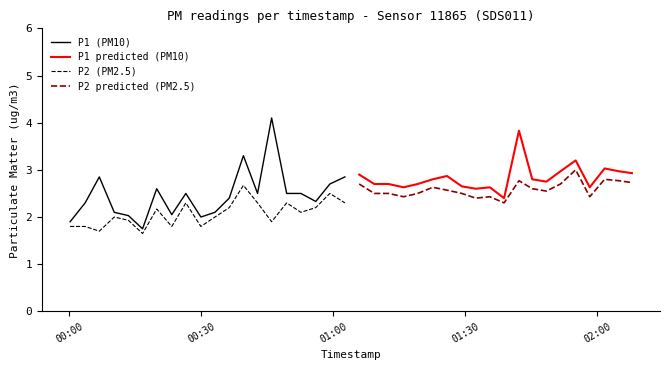

What is the difference between the maximum and minimum values in the P2 (PM2.5) series?

1.0